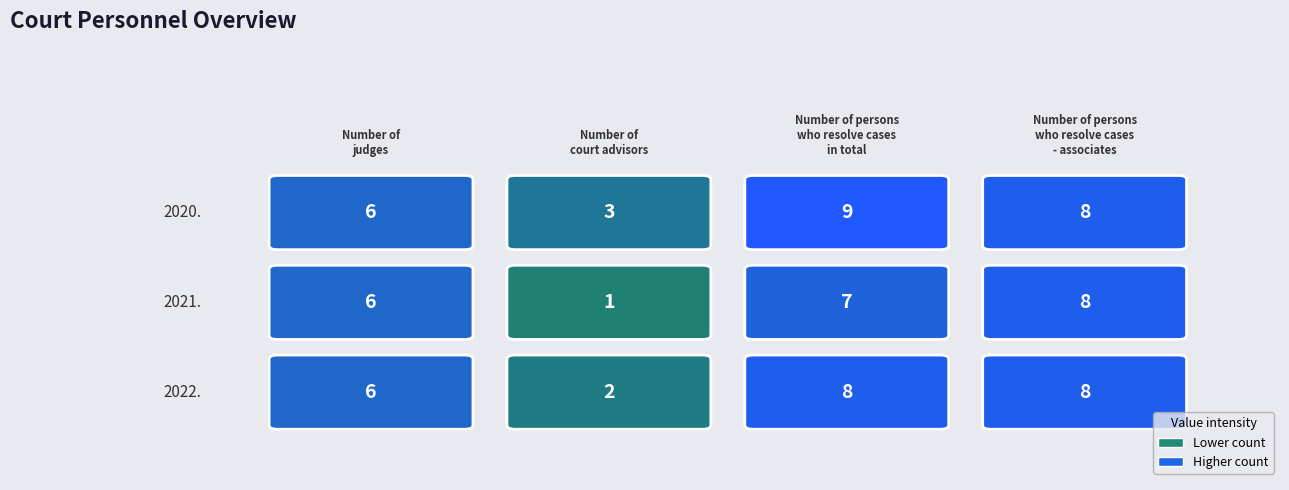

Reading left to right, transcribe all the data shown in this chart.

2020.: 0=6	1=3	2=9	3=8
2021.: 0=6	1=1	2=7	3=8
2022.: 0=6	1=2	2=8	3=8